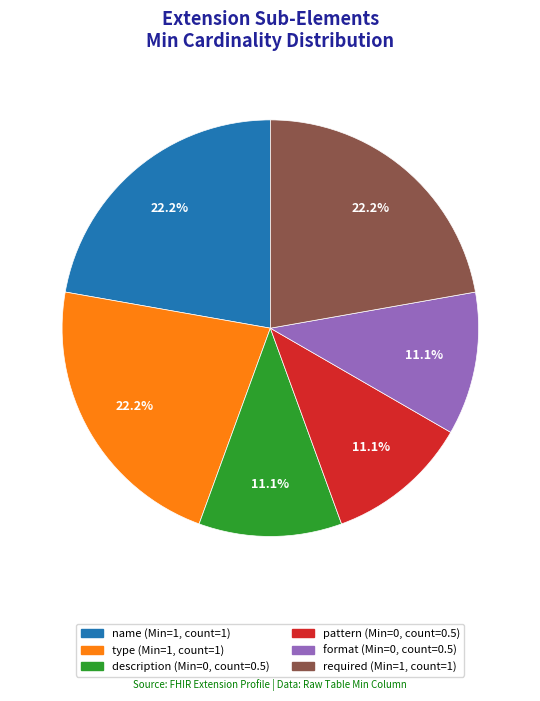

To the nearest percent, what percentage of the pie is required?

22%